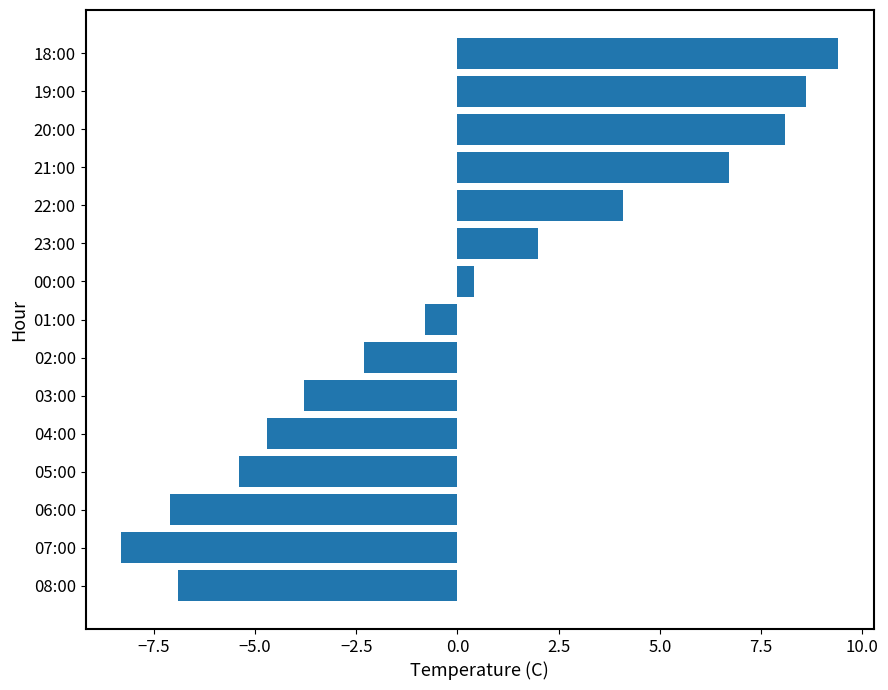

Which has a higher value, 07:00 or 18:00?

18:00